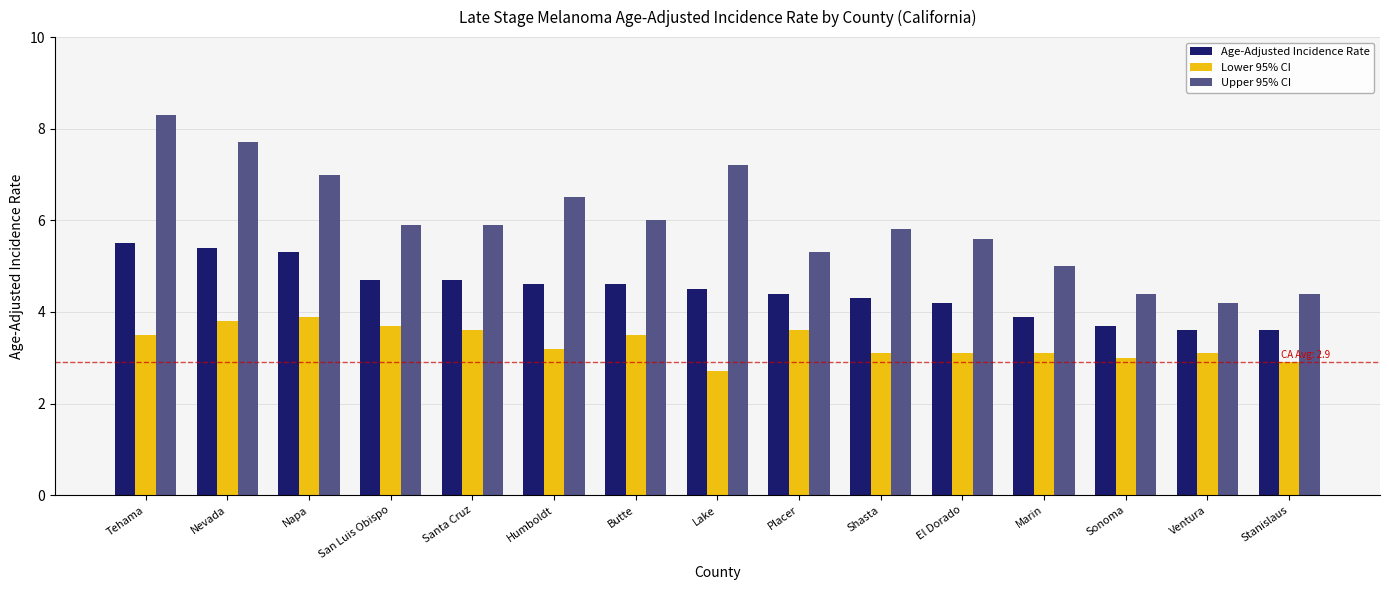

Reading left to right, what are all the values shown in this chart?

Age-Adjusted Incidence Rate: Tehama=5.5	Nevada=5.4	Napa=5.3	San Luis Obispo=4.7	Santa Cruz=4.7	Humboldt=4.6	Butte=4.6	Lake=4.5	Placer=4.4	Shasta=4.3	El Dorado=4.2	Marin=3.9	Sonoma=3.7	Ventura=3.6	Stanislaus=3.6
Lower 95% CI: Tehama=3.5	Nevada=3.8	Napa=3.9	San Luis Obispo=3.7	Santa Cruz=3.6	Humboldt=3.2	Butte=3.5	Lake=2.7	Placer=3.6	Shasta=3.1	El Dorado=3.1	Marin=3.1	Sonoma=3.0	Ventura=3.1	Stanislaus=2.9
Upper 95% CI: Tehama=8.3	Nevada=7.7	Napa=7.0	San Luis Obispo=5.9	Santa Cruz=5.9	Humboldt=6.5	Butte=6.0	Lake=7.2	Placer=5.3	Shasta=5.8	El Dorado=5.6	Marin=5.0	Sonoma=4.4	Ventura=4.2	Stanislaus=4.4